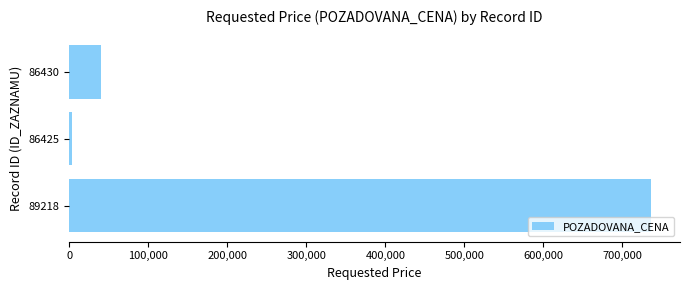

Rank the categories by value from lowest to highest.

86425, 86430, 89218